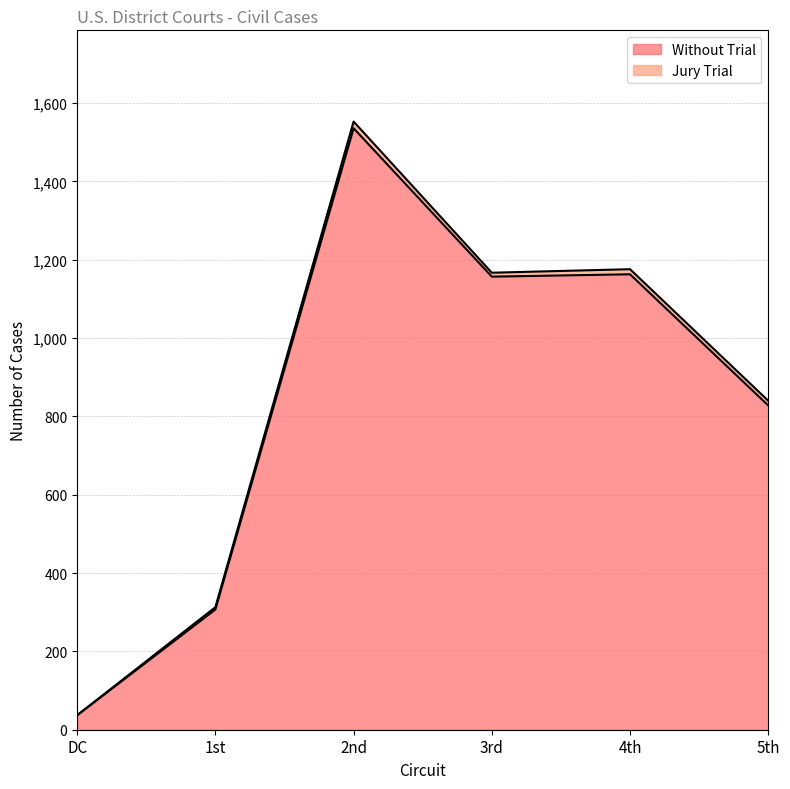

What is the label of the 5th point from the left?

4th